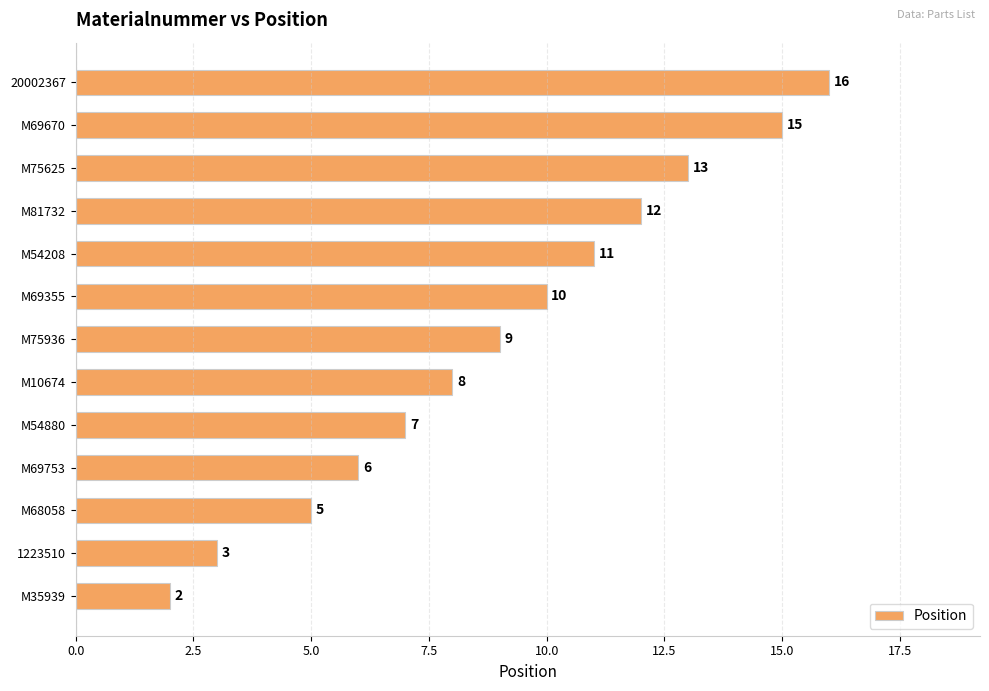

What is the change in value from M69753 to M54880?

+1